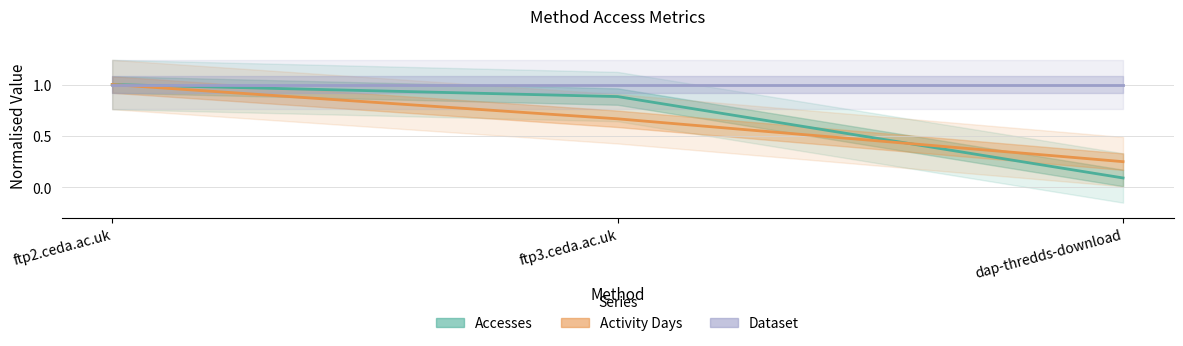

How many lines are shown in the chart?

3